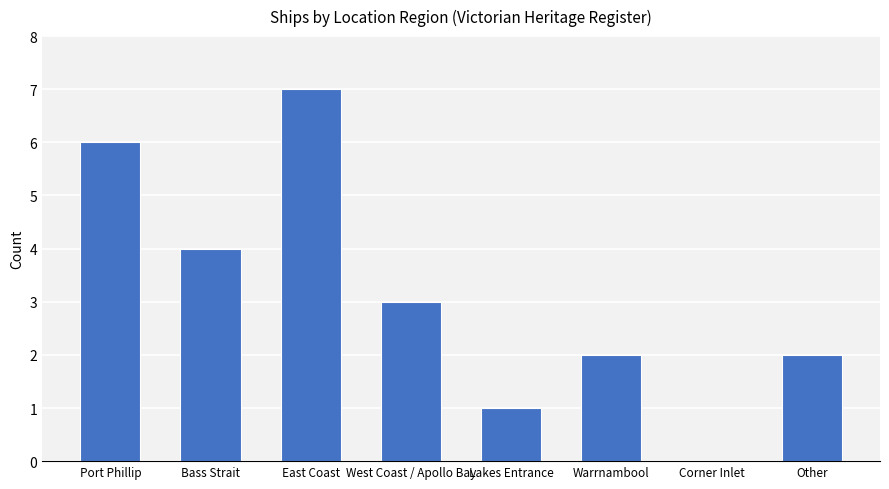

Which label corresponds to the largest value in the chart?

East Coast